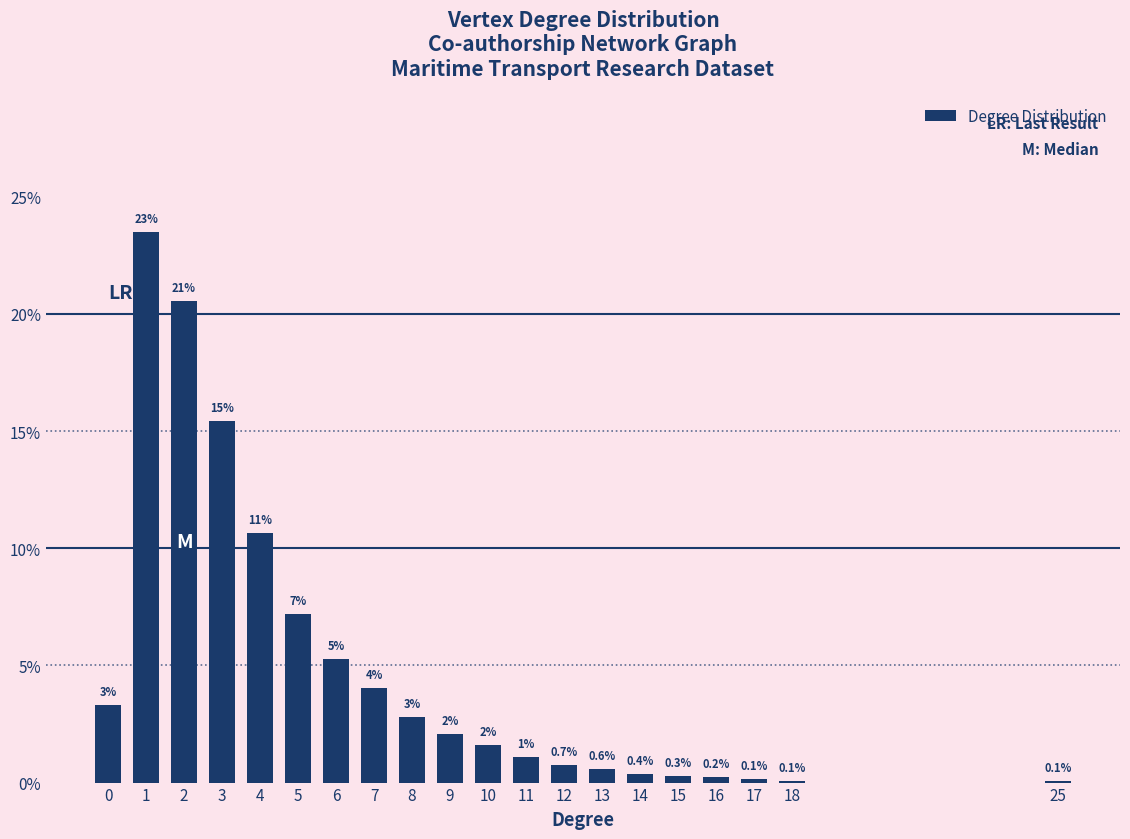

Is it true that the value at 25 is 0.1?

True